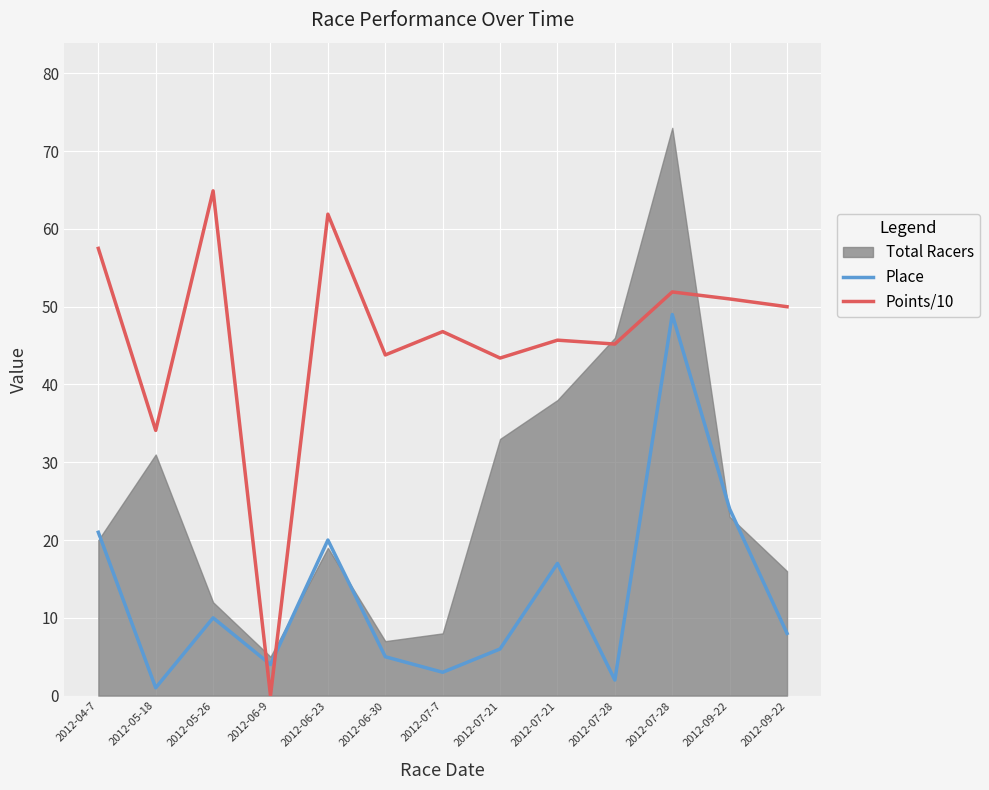

At which label is Points/10 closest to 32?

2012-05-18